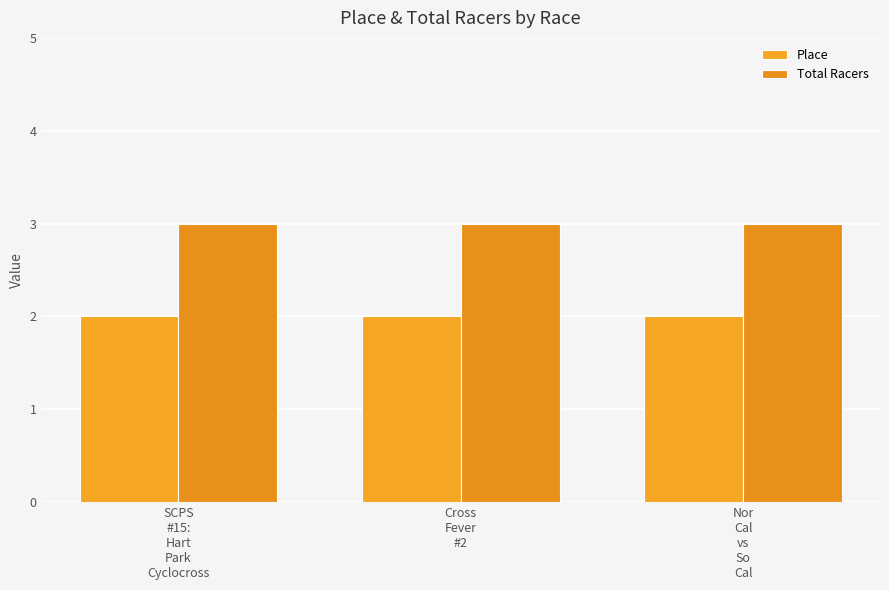

What is the approximate value of Total Racers at Cross
Fever
#2?

3